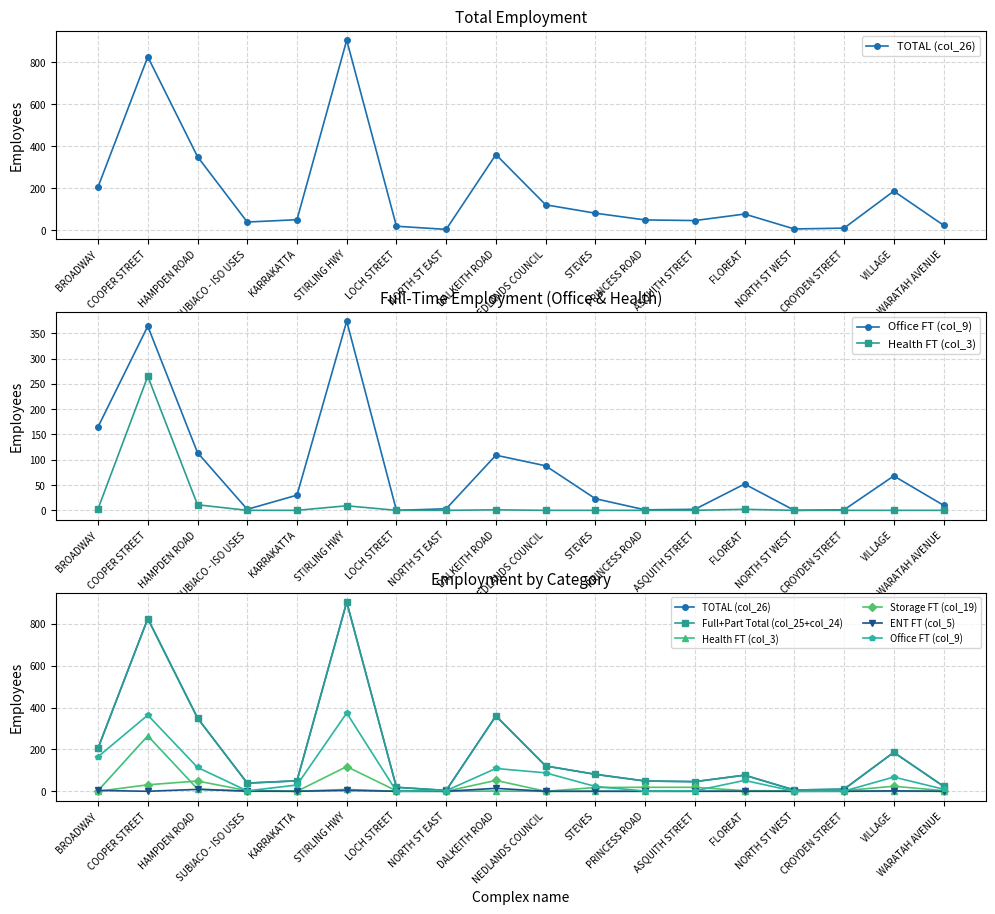

Does the chart have visible grid lines?

Yes